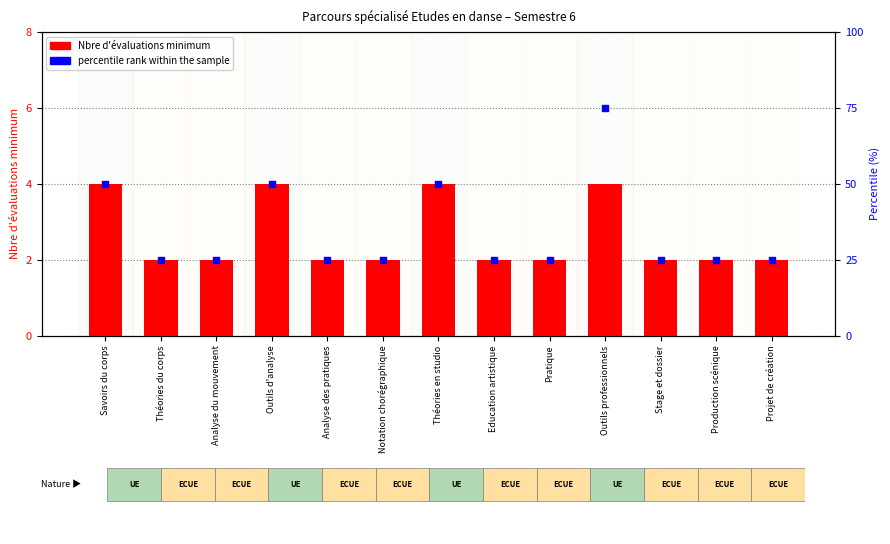

What is the total value across all series at Théories du corps?

27